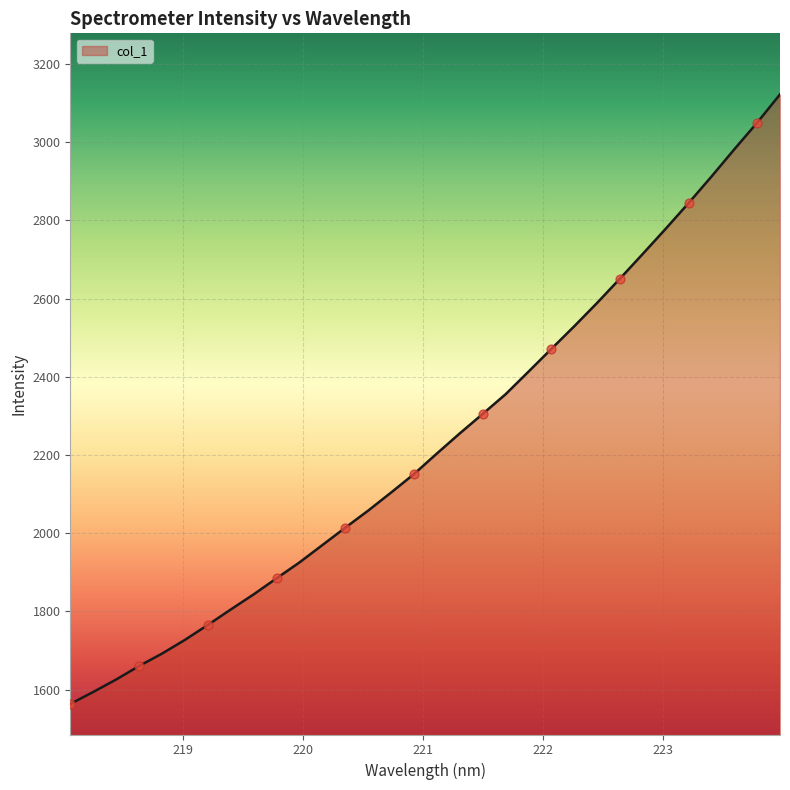

What is the maximum value shown in the chart?

3122.5